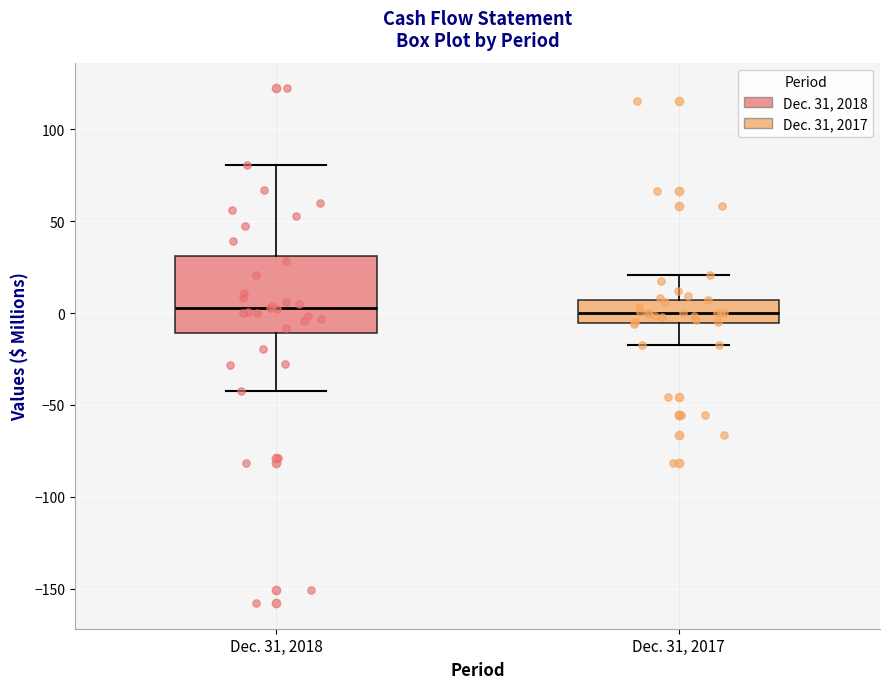

Reading left to right, read every box against the y-axis: the position of its median line, the range the box covers, and the ends of its whiskers. The values are not printed on the chart, so give them approximately, as read against the axis.

Dec. 31, 2018: median 5, box -10 to 30, whiskers -40 to 80
Dec. 31, 2017: median 0, box -5 to 5, whiskers -20 to 20